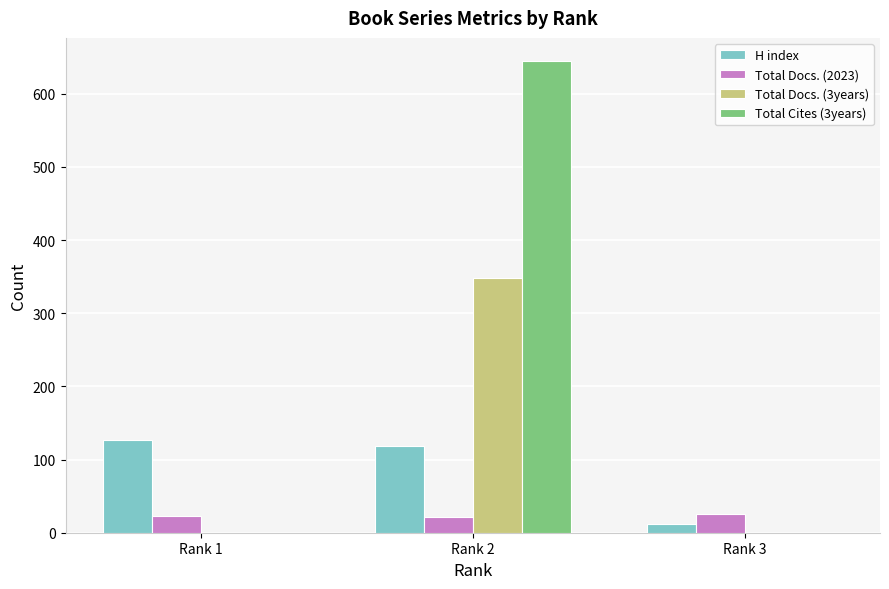

Count the number of categories in the chart.

3